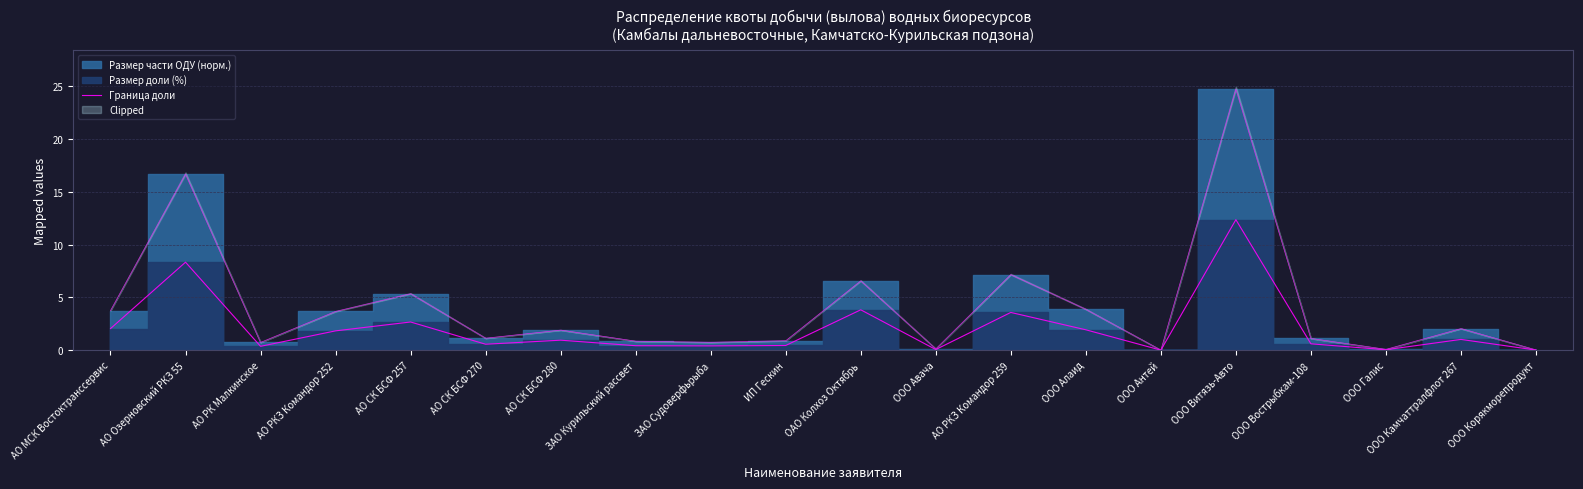

Rank the categories by value from lowest to highest.

ООО Антей, ООО Корякморепродукт, ООО Галис, ООО Авача, АО РК Малкинское, ЗАО Судоверфьрыба, ЗАО Курильский рассвет, ИП Гескин, АО СК БСФ 270, ООО Вострыбкам-108, АО СК БСФ 280, ООО Камчаттралфлот 267, АО РКЗ Командор 252, ООО Алаид, АО МСК Востоктранссервис, АО СК БСФ 257, АО РКЗ Командор 259, ОАО Колхоз Октябрь, АО Озерновский РКЗ 55, ООО Витязь-Авто